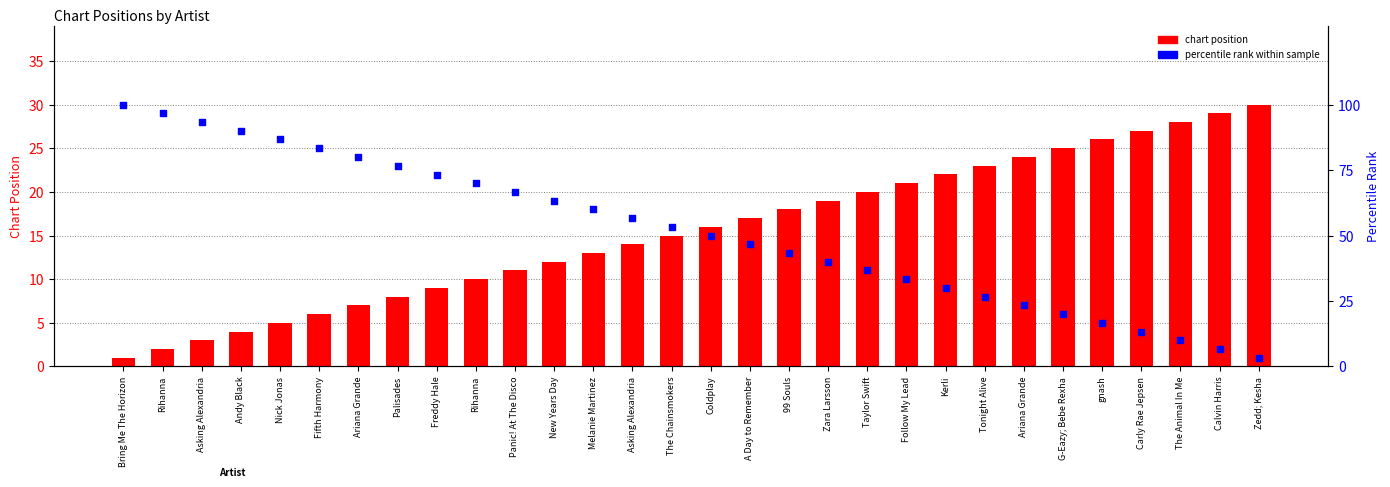

Which series has the largest total across all categories?

percentile rank within sample